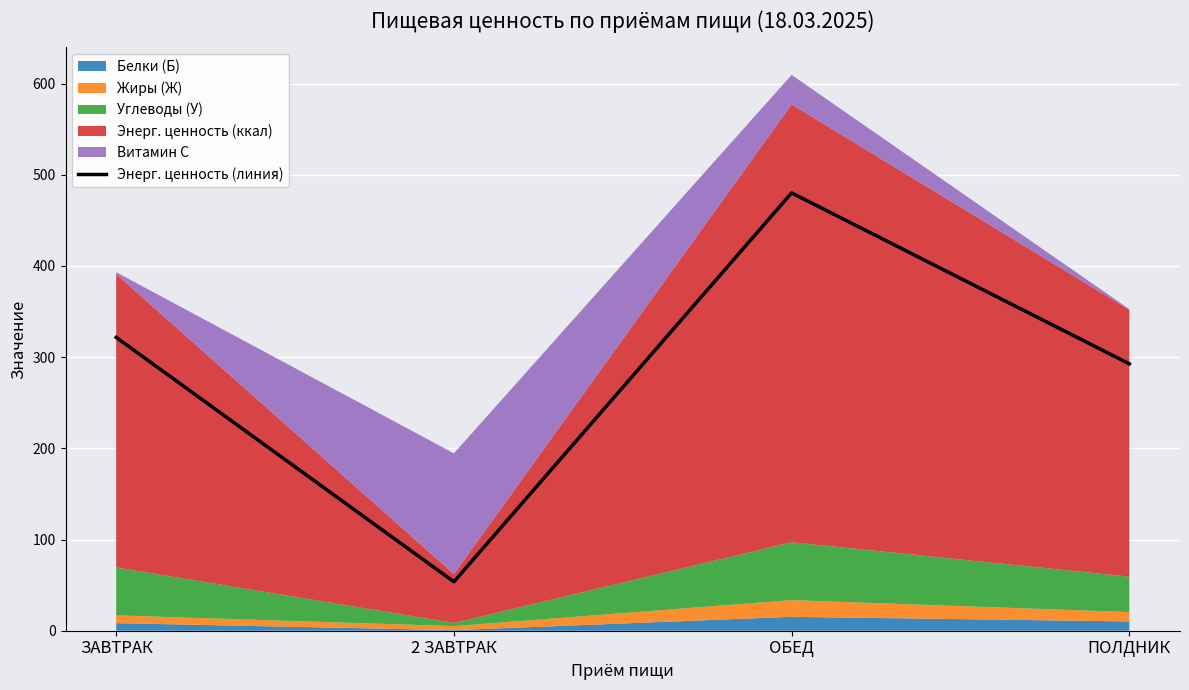

How many data points does each series have?

4